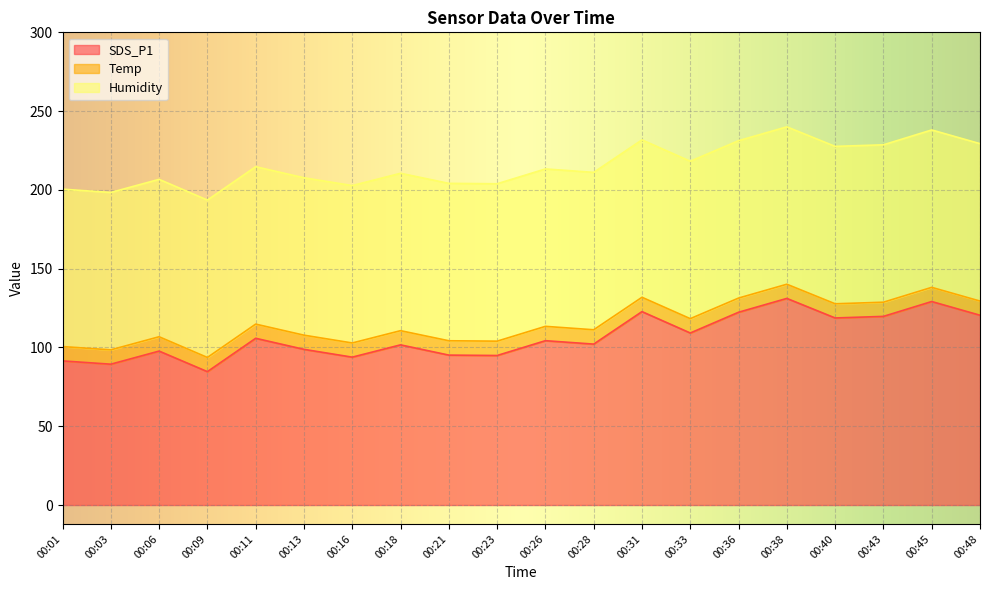

Rank the categories by Temp value from lowest to highest.

00:09, 00:11, 00:13, 00:16, 00:18, 00:36, 00:38, 00:40, 00:43, 00:45, 00:48, 00:01, 00:03, 00:06, 00:21, 00:23, 00:26, 00:28, 00:31, 00:33